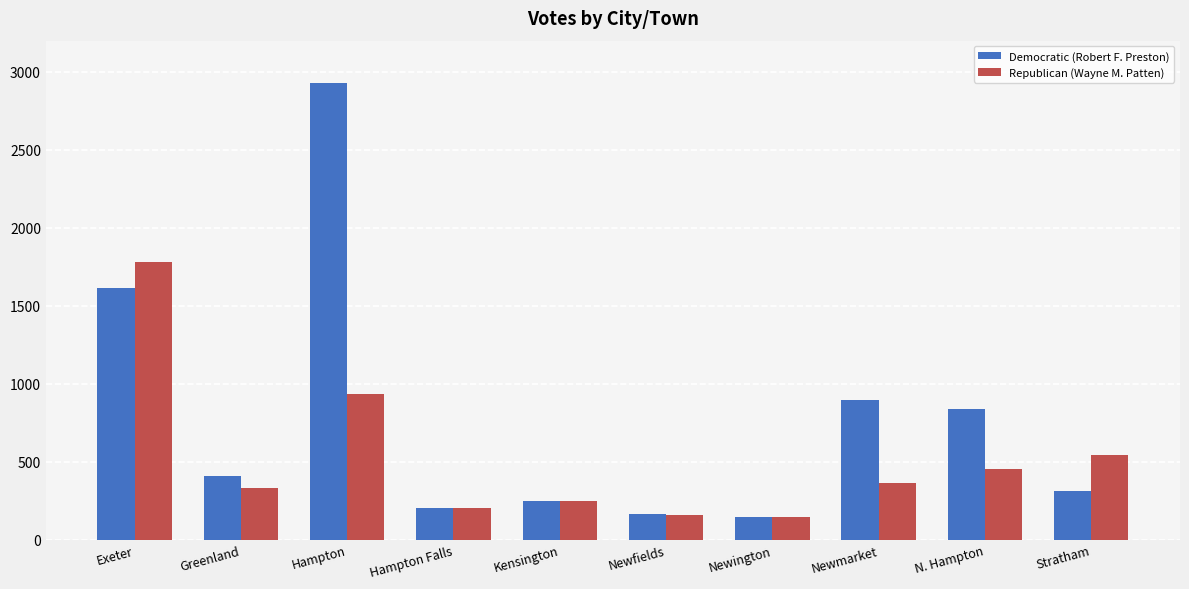

Reading left to right, list all the values displayed in this chart.

Democratic (Robert F. Preston): 1611	405	2930	203	248	162	146	893	837	312
Republican (Wayne M. Patten): 1778	331	931	200	250	157	144	364	450	546